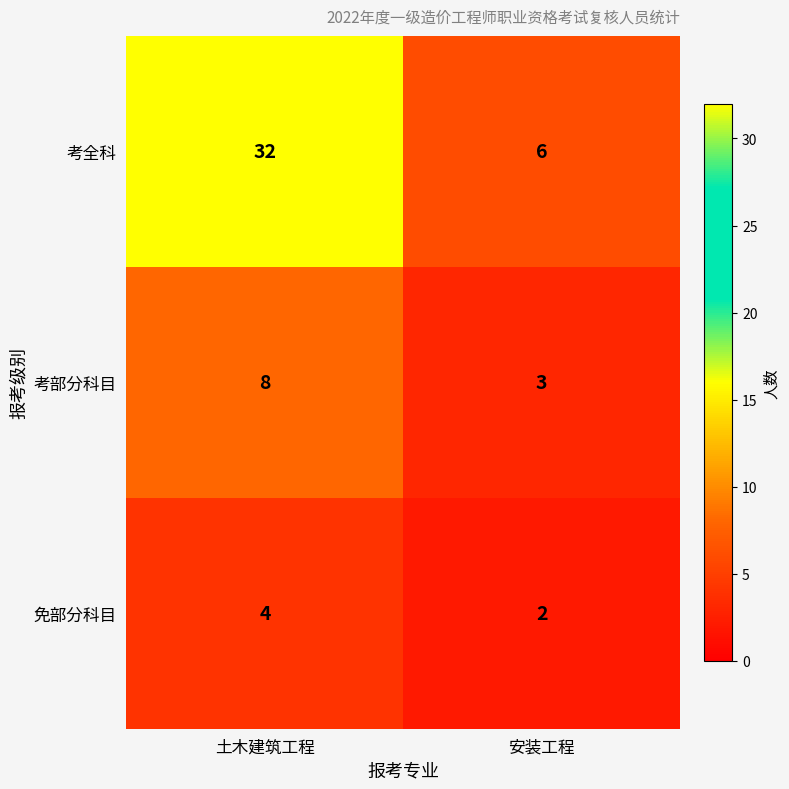

What is the minimum value shown in the chart?

2